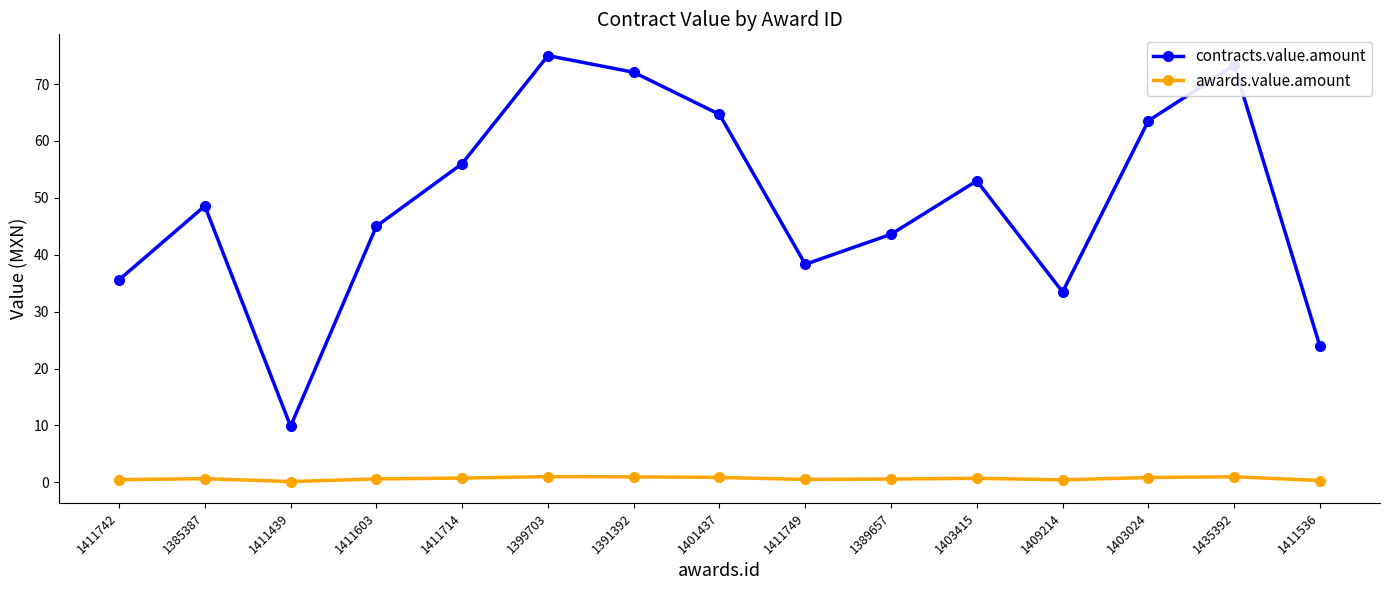

What is the sum of all contracts.value.amount values?

735.9